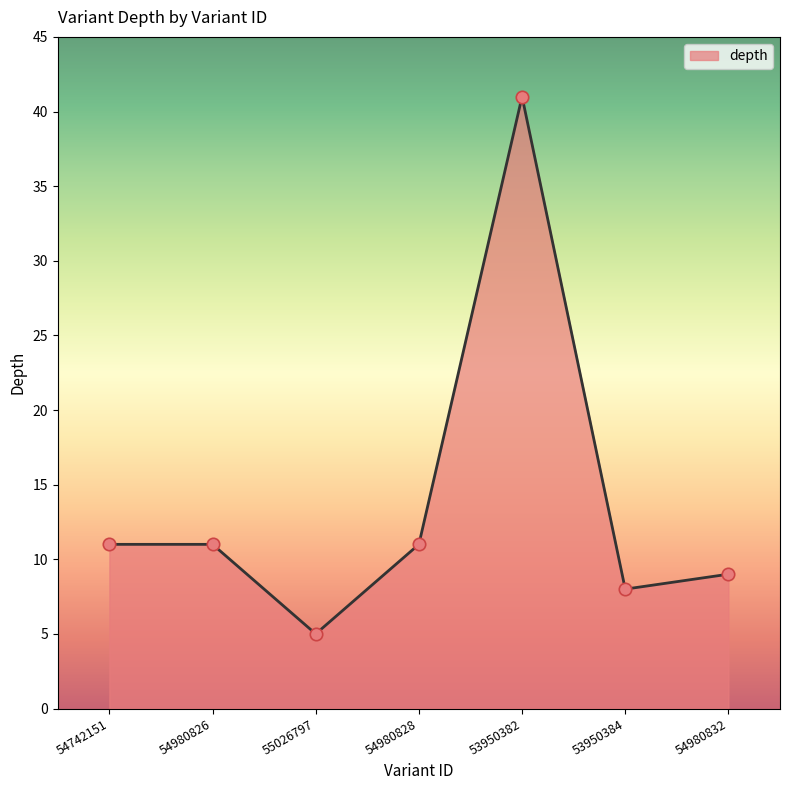

What is the change in value from 54980826 to 53950382?

+30